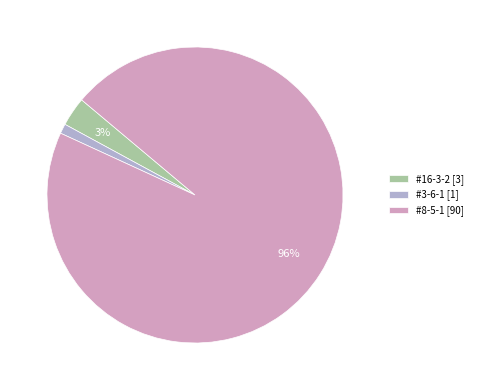

Is it true that #3-6-1 is 1% of the pie?

True